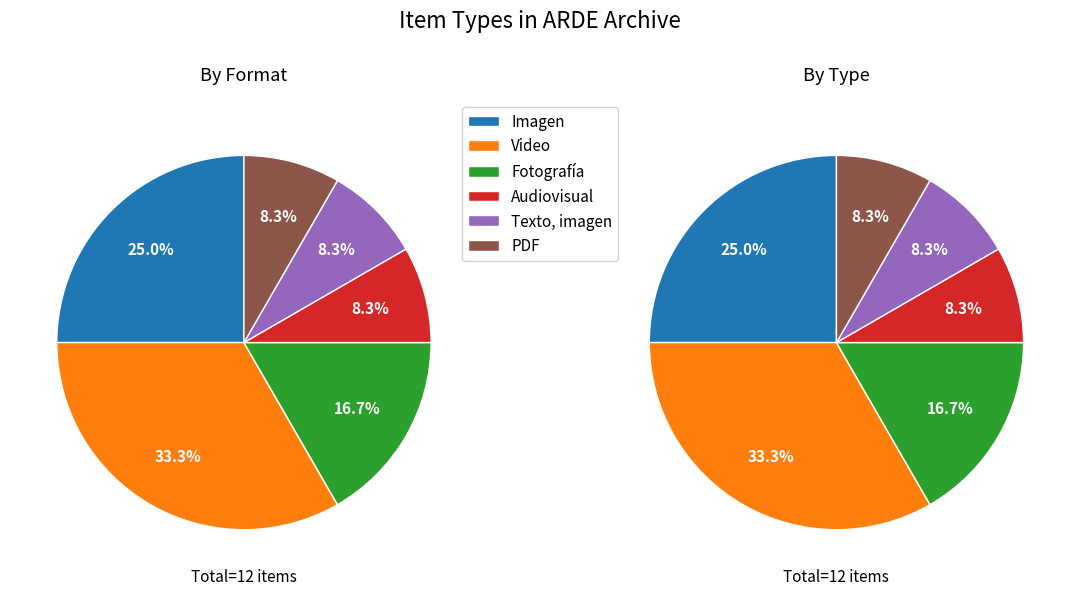

To the nearest percent, what is the difference between the largest and smallest slice percentages?

25%